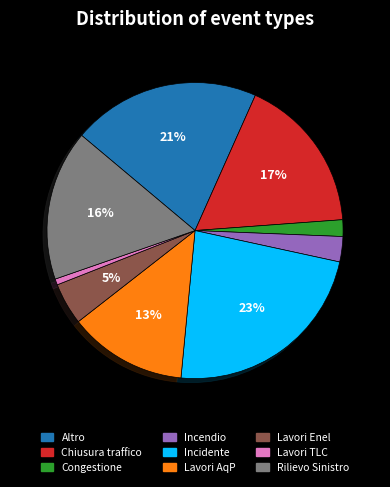

Is the sum of Altro and Rilievo Sinistro greater than half?

No